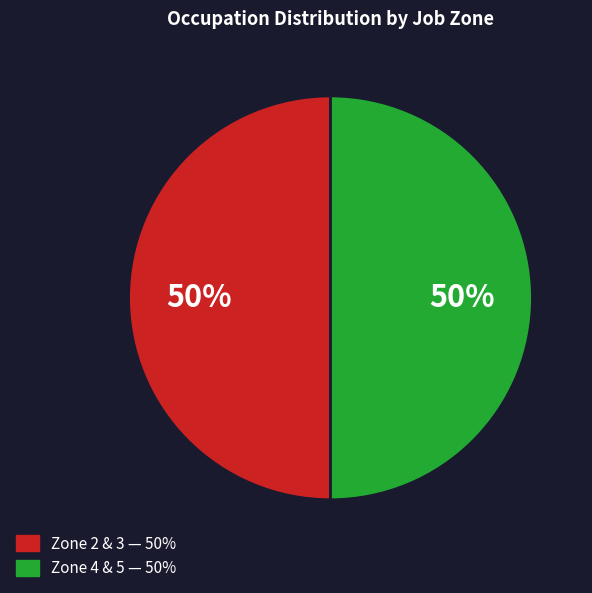

To the nearest percent, what is the average slice percentage?

50%